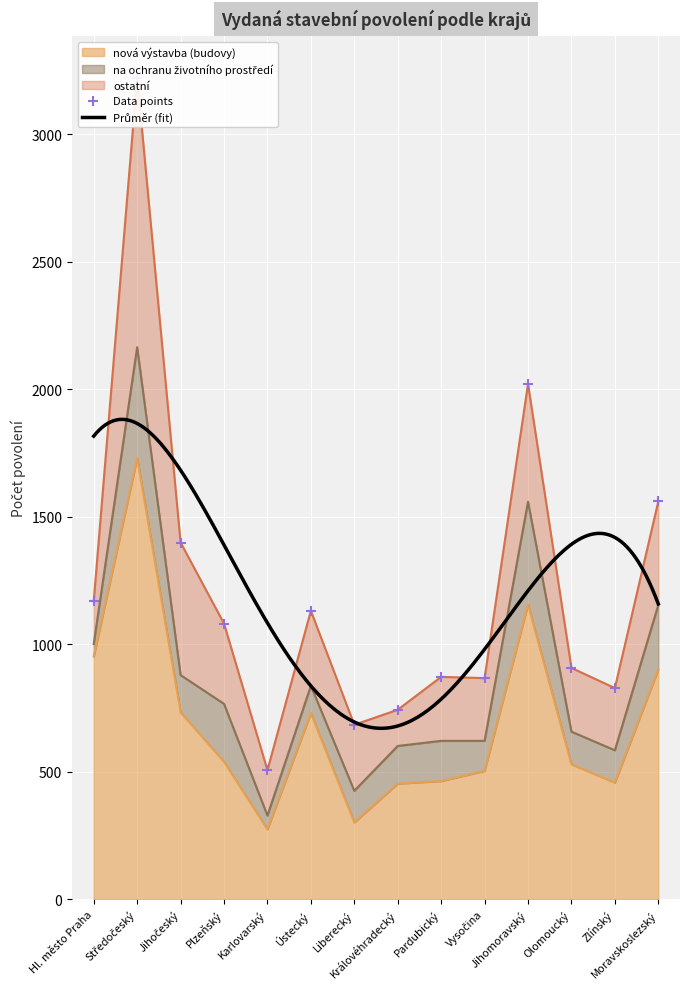

What are all the series names shown in the legend?

nová výstavba (budovy), na ochranu životního prostředí, ostatní